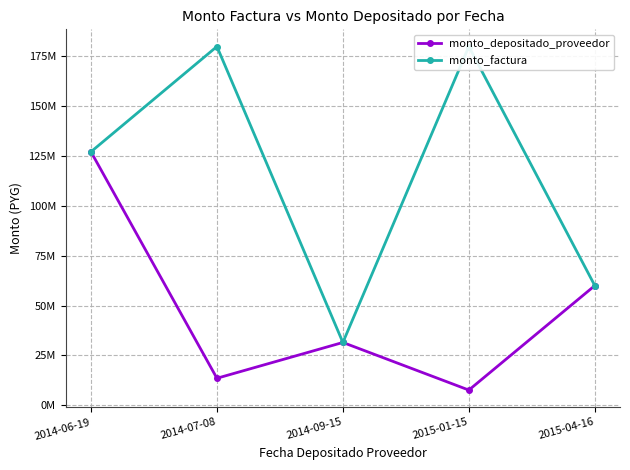

Reading left to right, extract all data points from this chart.

monto_depositado_proveedor: 2014-06-19=127163210	2014-07-08=13501500	2014-09-15=31468232	2015-01-15=7575452	2015-04-16=60000000
monto_factura: 2014-06-19=127163210	2014-07-08=180000000	2014-09-15=31468232	2015-01-15=180000000	2015-04-16=60000000